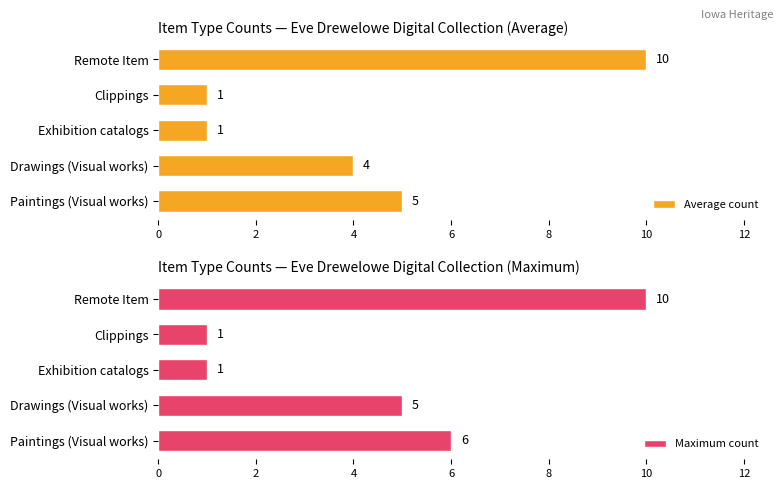

What is the value of the Maximum count bar at the 1st from the left?

6